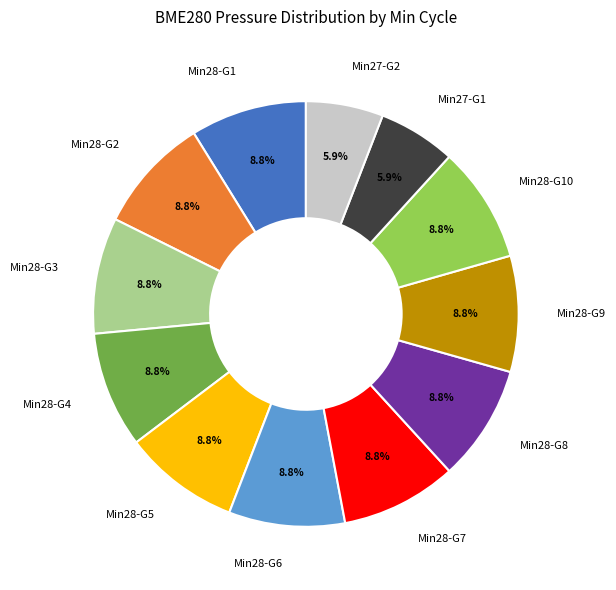

Count the number of slices in the pie.

12